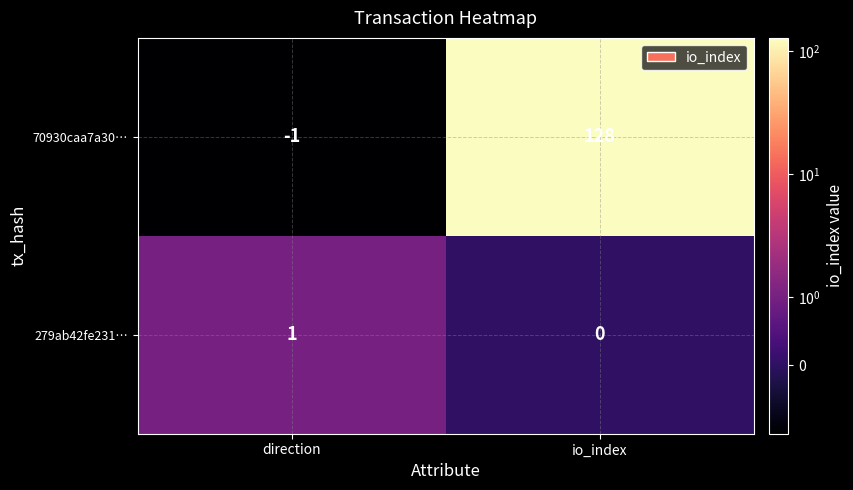

What is the spread (max minus min) of values at io_index?

128